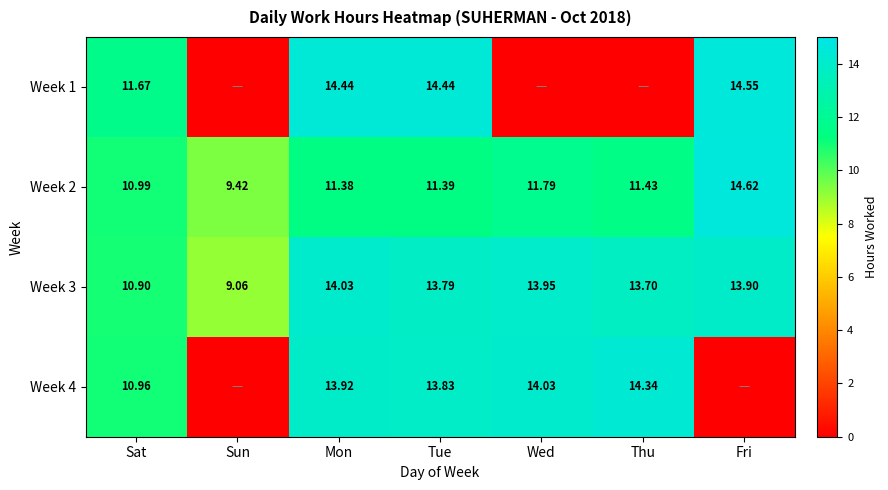

Is the value of Week 1 at Sat greater than the value of Week 2 at Tue?

Yes